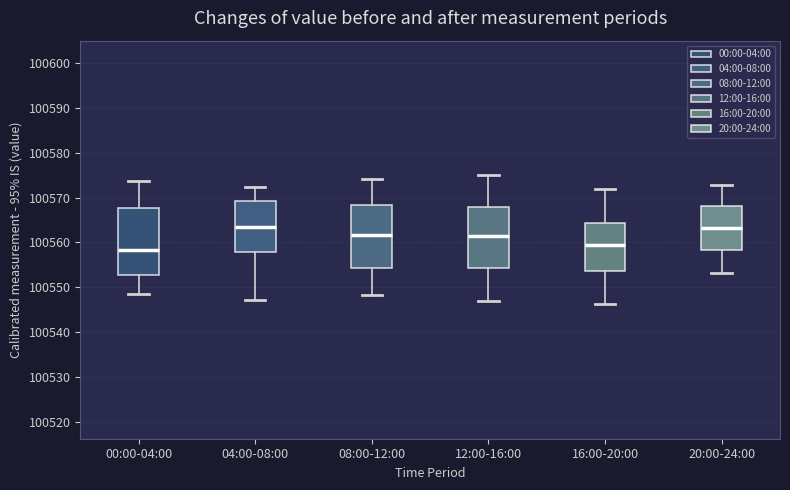

Reading left to right, read every box against the y-axis: the position of its median line, the range the box covers, and the ends of its whiskers. The values are not printed on the chart, so give them approximately, as read against the axis.

00:00-04:00: median 100558, box 100553 to 100568, whiskers 100549 to 100574
04:00-08:00: median 100564, box 100558 to 100569, whiskers 100547 to 100572
08:00-12:00: median 100562, box 100554 to 100568, whiskers 100548 to 100574
12:00-16:00: median 100561, box 100554 to 100568, whiskers 100547 to 100575
16:00-20:00: median 100559, box 100554 to 100564, whiskers 100546 to 100572
20:00-24:00: median 100563, box 100558 to 100568, whiskers 100553 to 100573